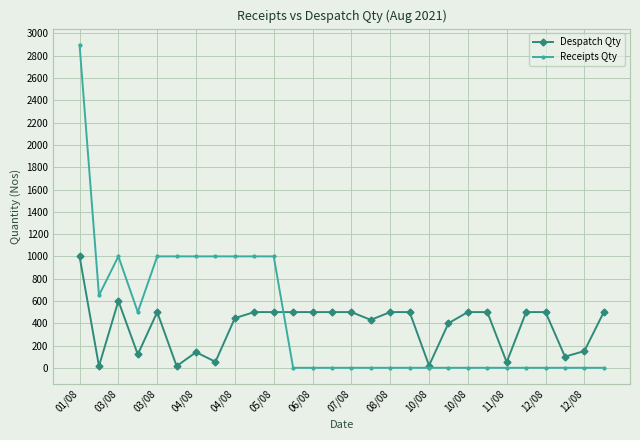

True or false: Despatch Qty has more than 0 points higher than both neighbors.

True